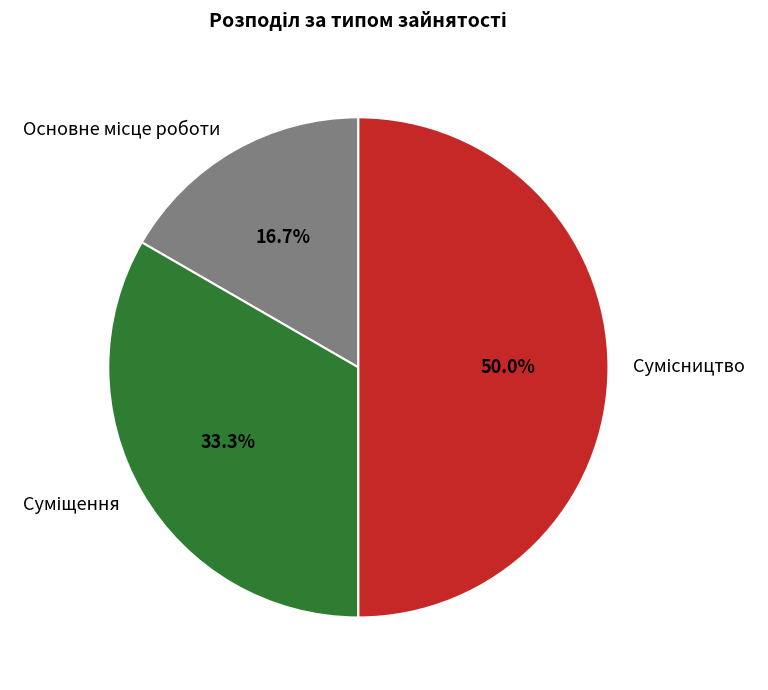

To the nearest percent, what percentage of the pie is Сумісництво?

50%